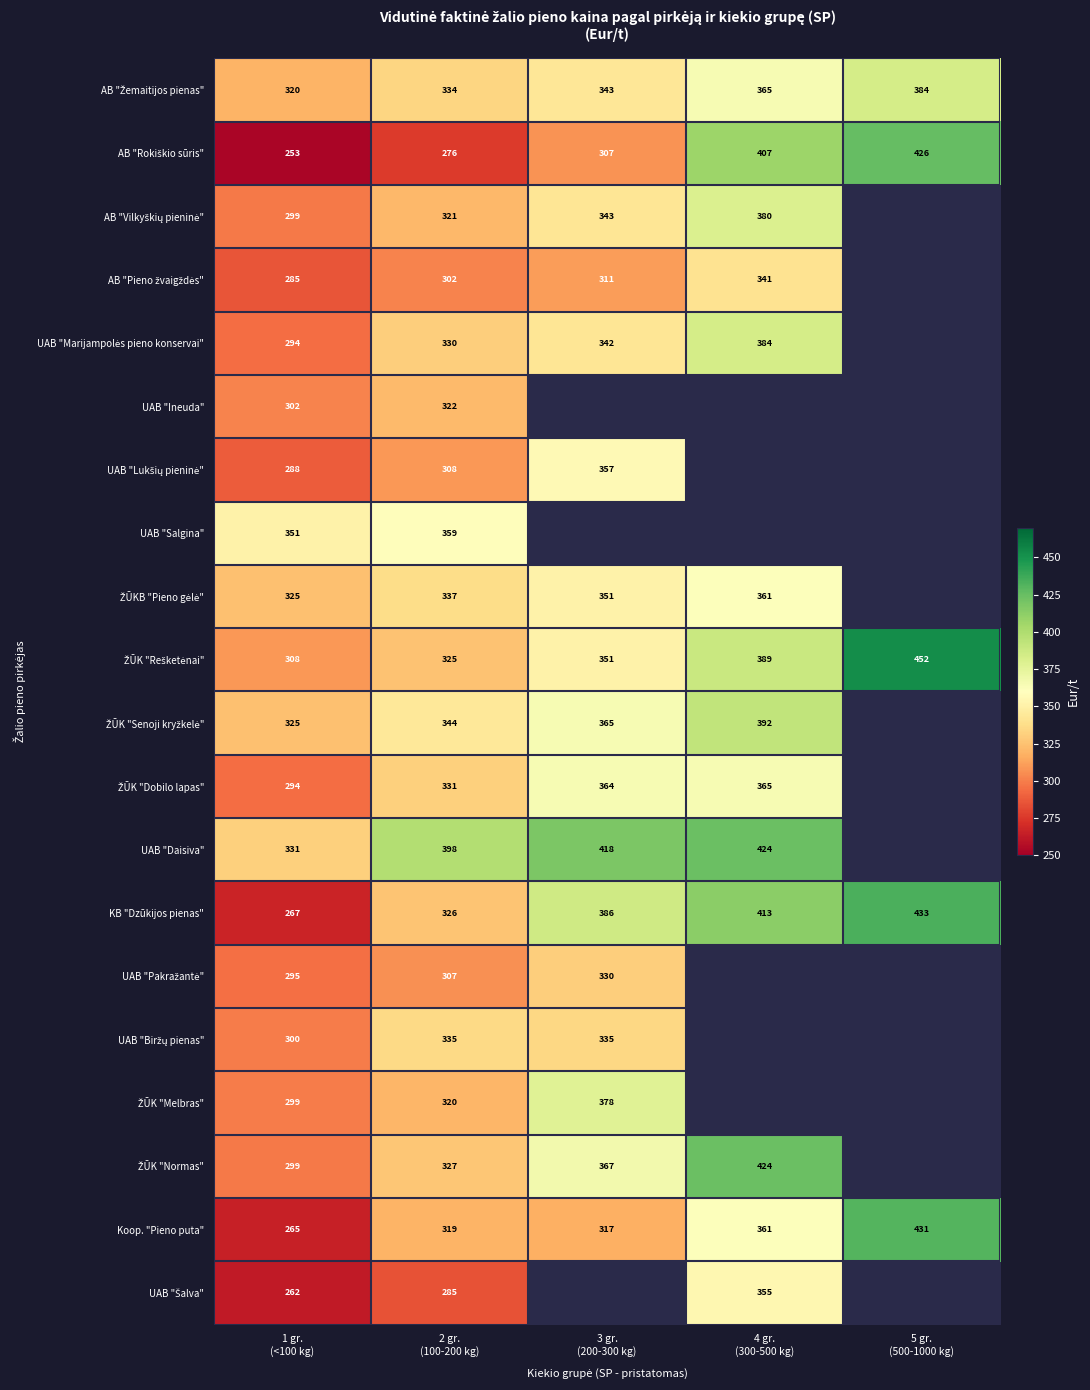

List the labels in order of Koop. "Pieno puta" value, smallest first.

1 gr. (<100 kg), 3 gr. (200-300 kg), 2 gr. (100-200 kg), 4 gr. (300-500 kg), 5 gr. (500-1000 kg)